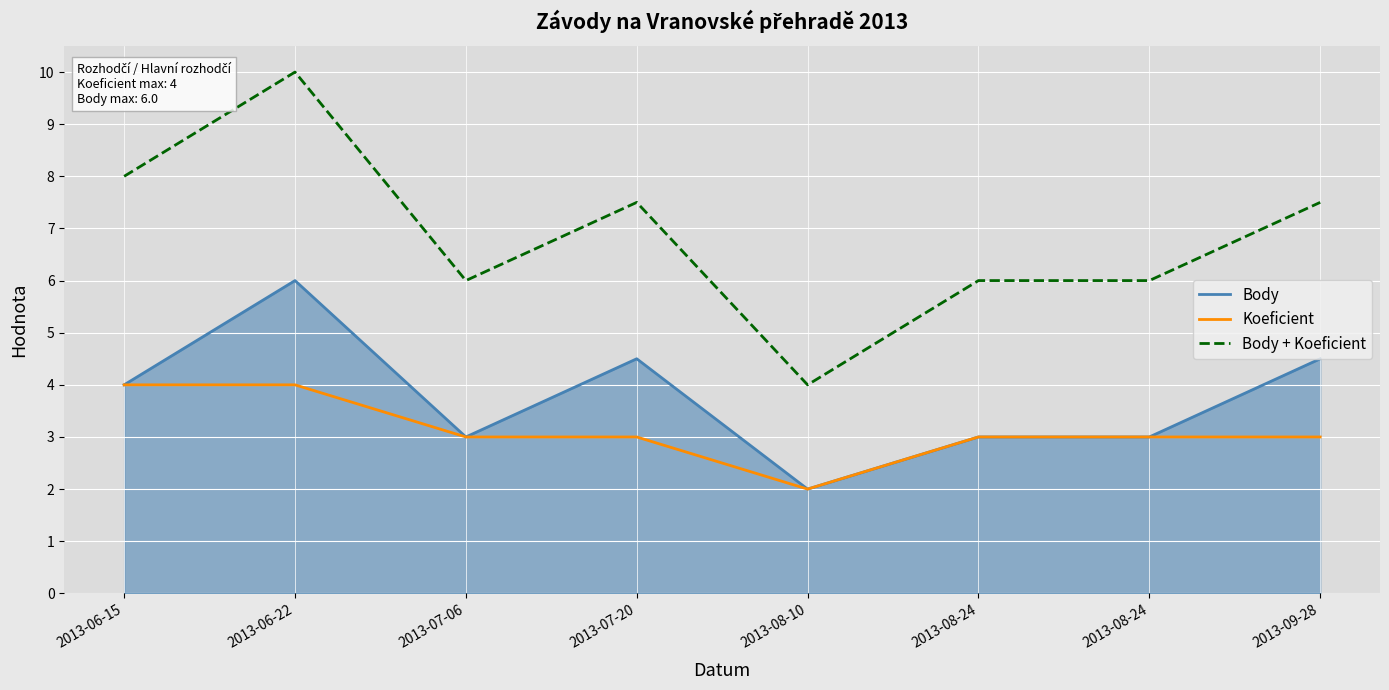

Is it true that Koeficient equals 3.0 at 2013-09-28?

True